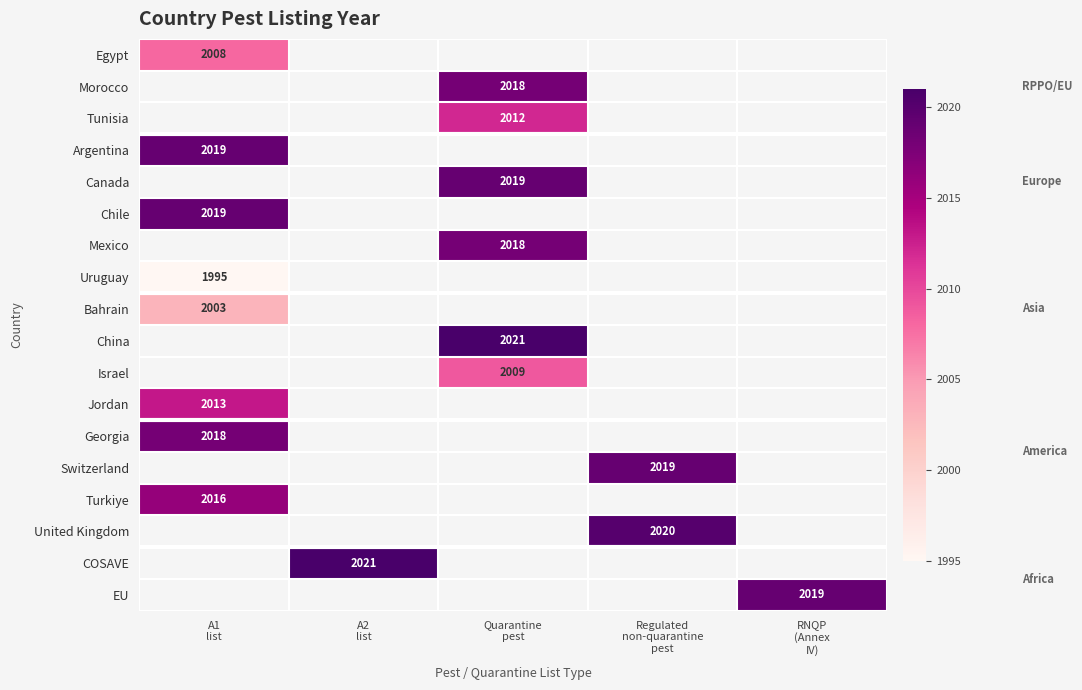

Which category has the lowest value in the China series?

A1 list